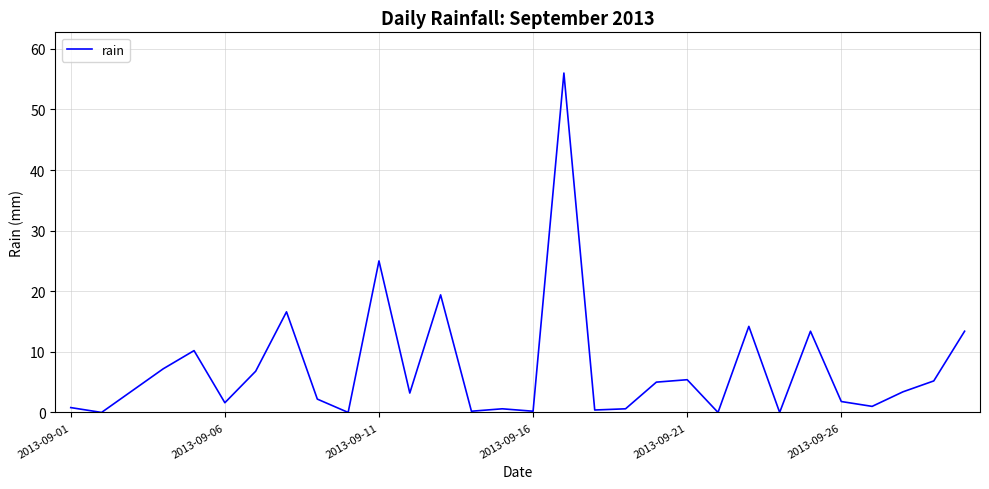

What is the difference between the maximum and minimum values?

56.0